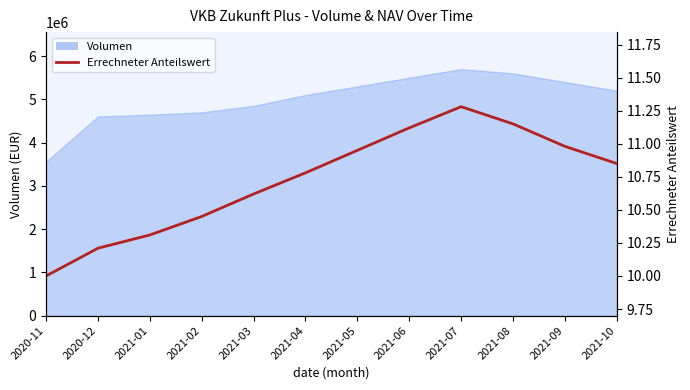

Which category has the highest value across all series?

2021-07